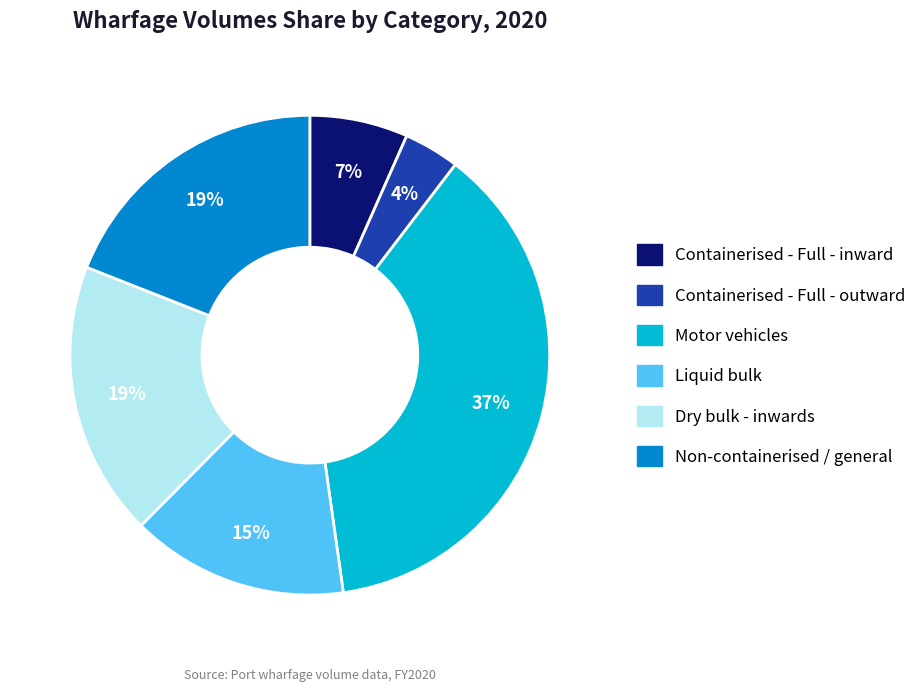

True or false: Motor vehicles accounts for 37% of the total.

True